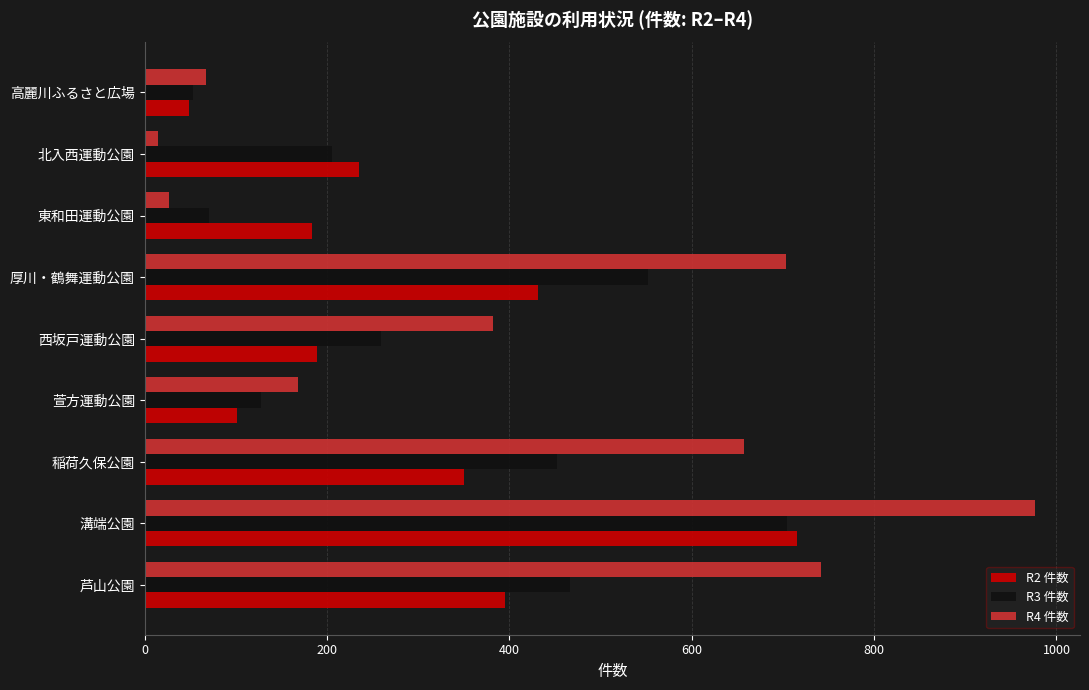

How many data points in R4 件数 are less than 382?

4